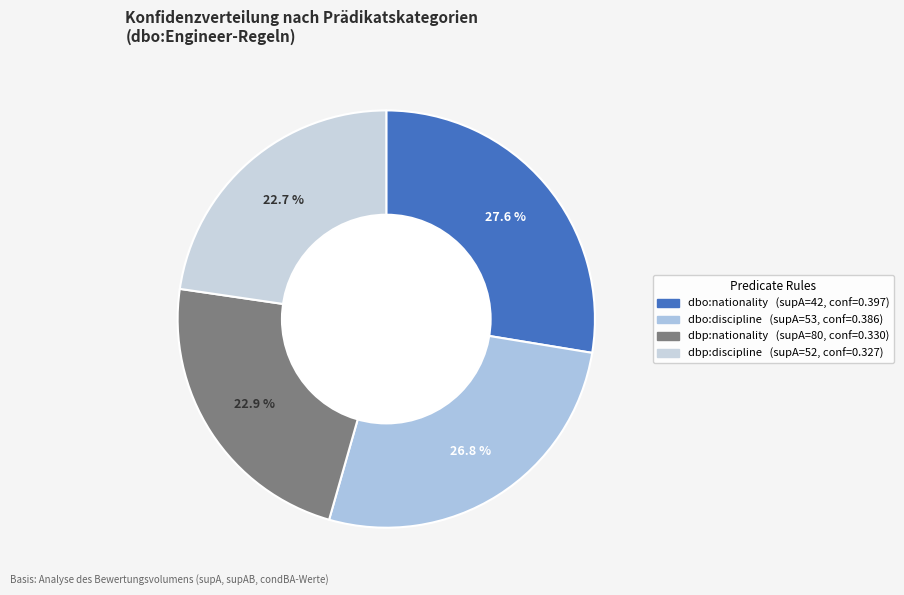

Between dbp:nationality and dbo:nationality, which is larger?

dbo:nationality